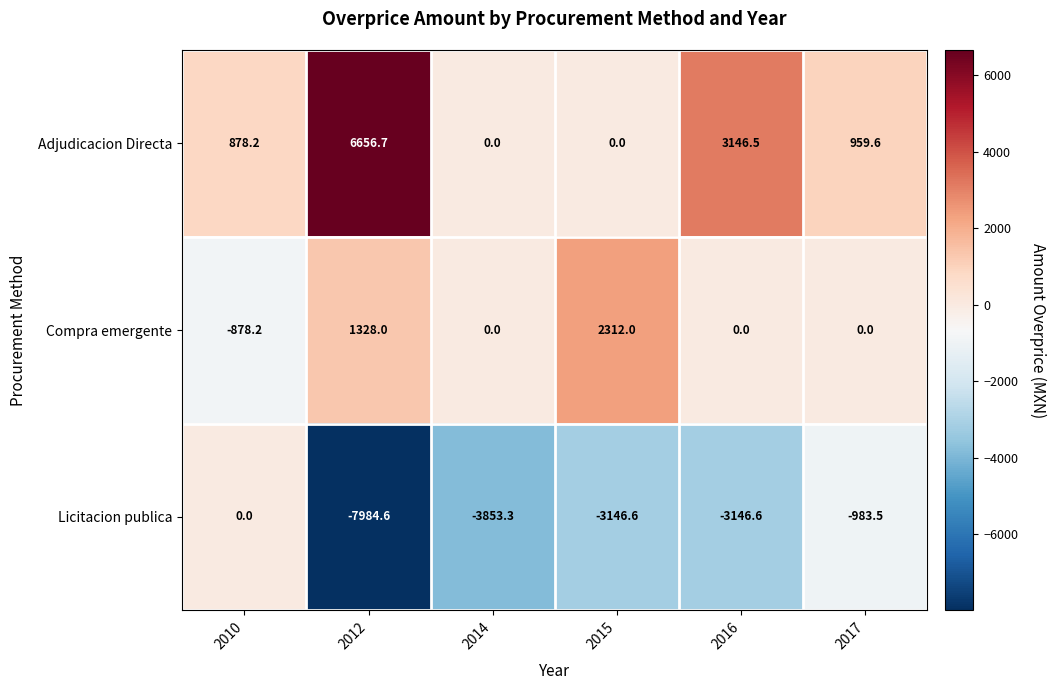

What value does the Licitacion publica series have at 2012?

-7984.6